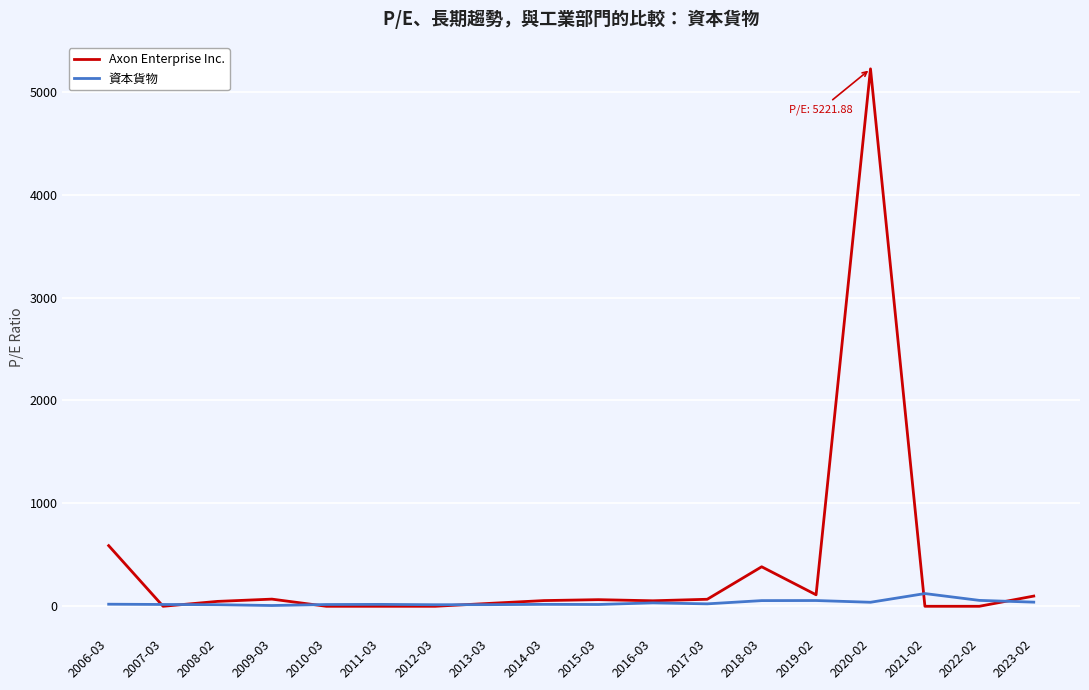

What are all the series names shown in the legend?

Axon Enterprise Inc., 資本貨物